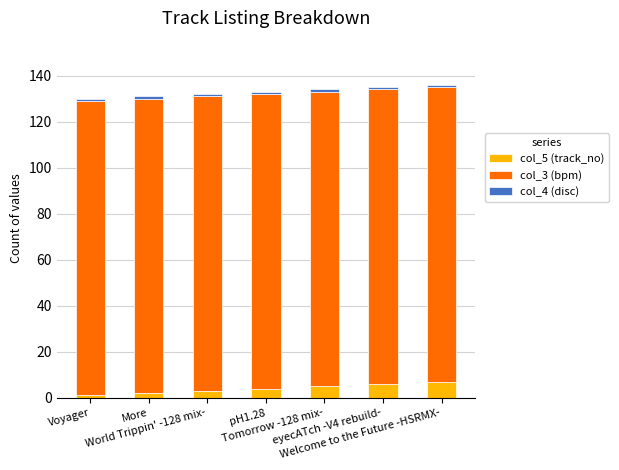

The value of col_5 (track_no) at Voyager is 1. True or false?

True